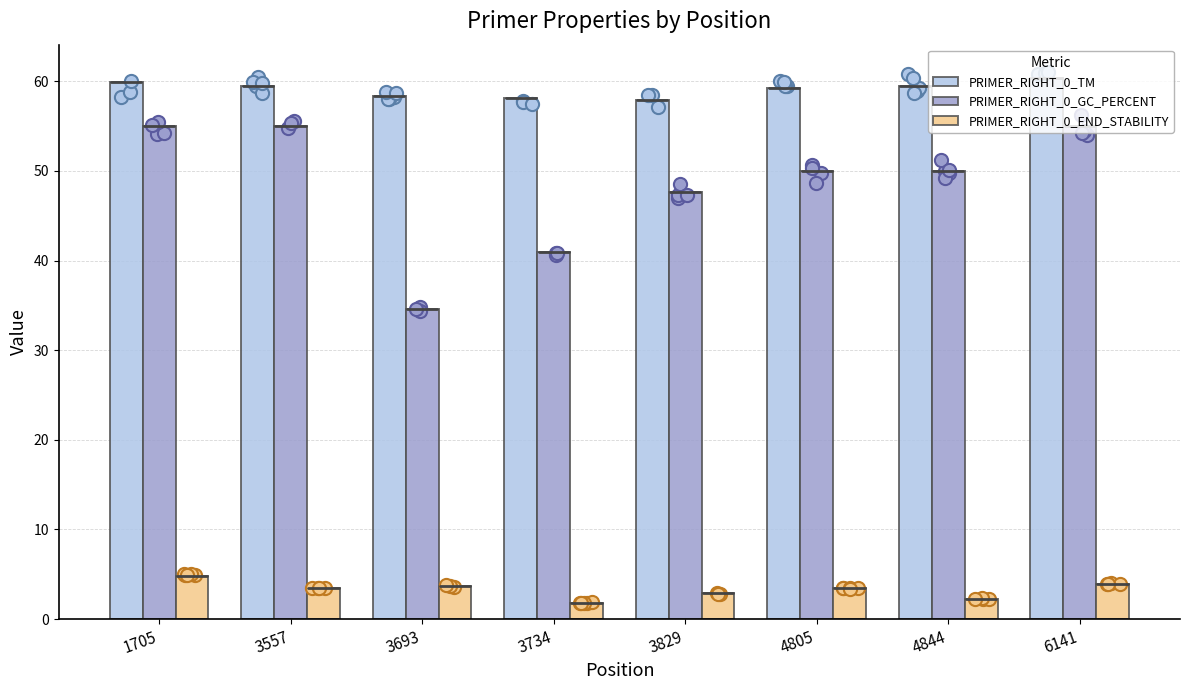

Which series has the largest Y range (max minus min)?

PRIMER_RIGHT_0_GC_PERCENT